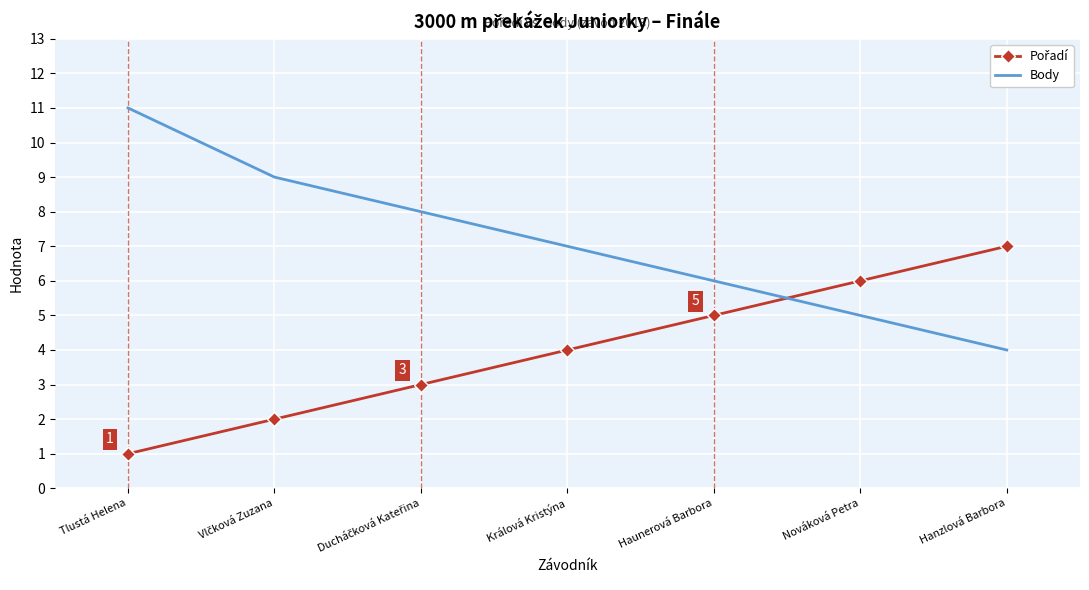

What is the difference between the maximum and second lowest values in the Body series?

6